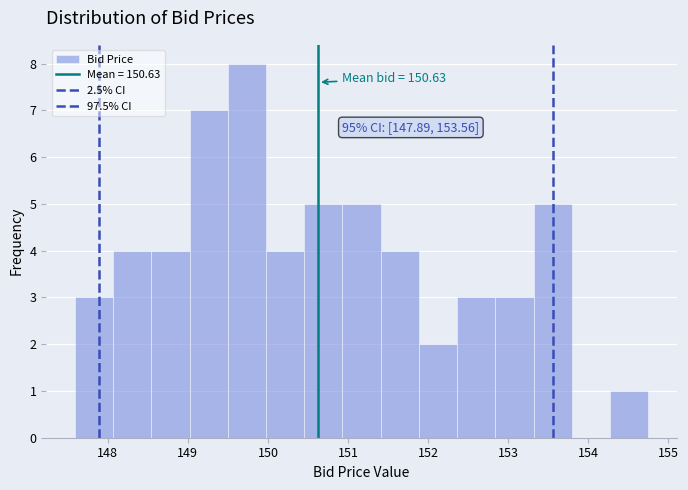

Which range on the x-axis has the tallest bar?

149.5 to 150.0